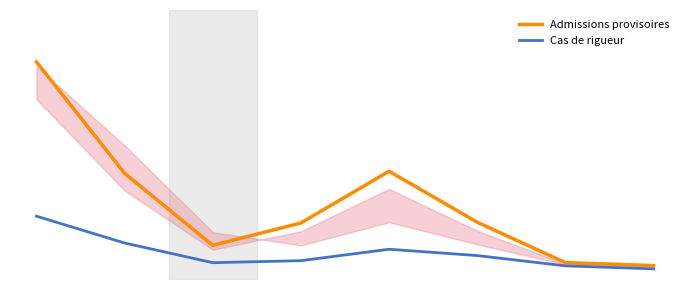

The Cas de rigueur series shows 40.5 at 1. True or false?

False